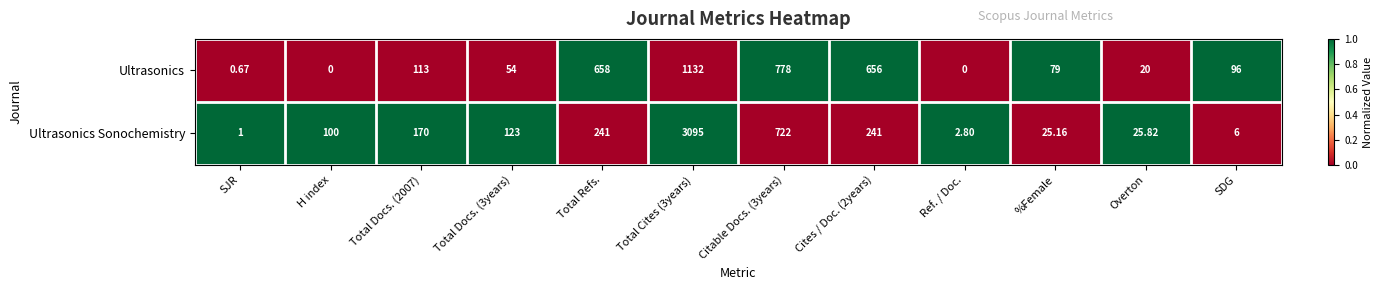

Between Total Docs. (3years) and Total Refs., which series saw the biggest shift?

Ultrasonics